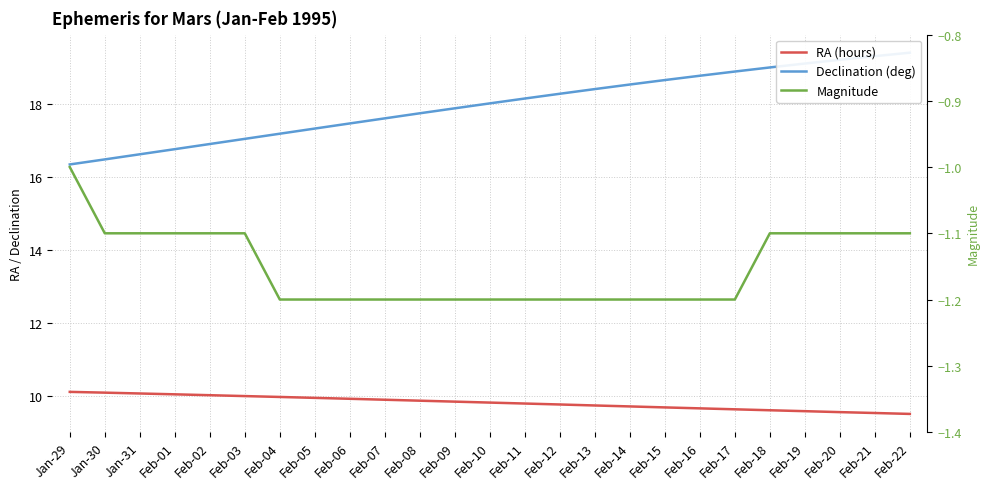

How many values in the Declination (deg) series are below 18?

12